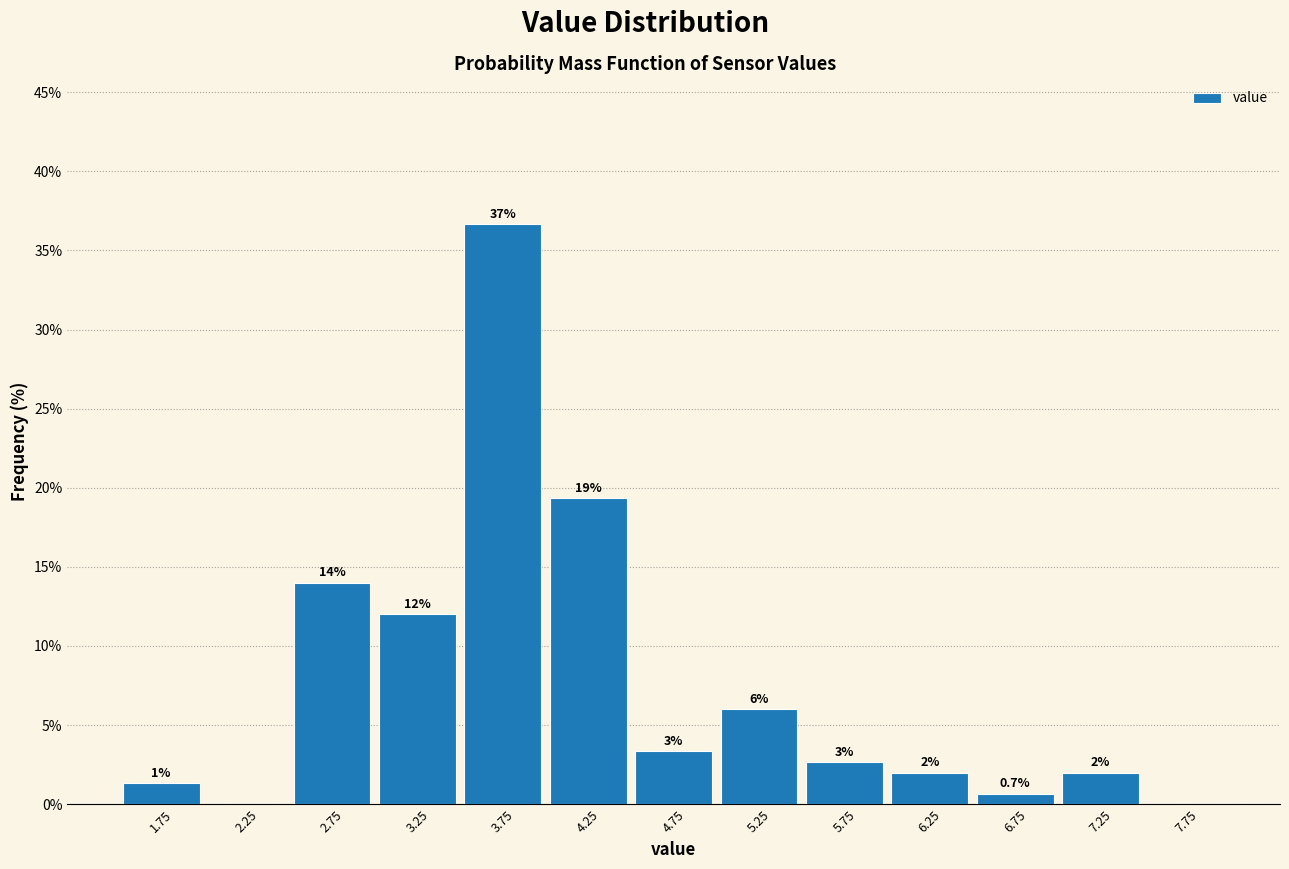

Which range on the x-axis has the tallest bar?

3.5 to 4.0